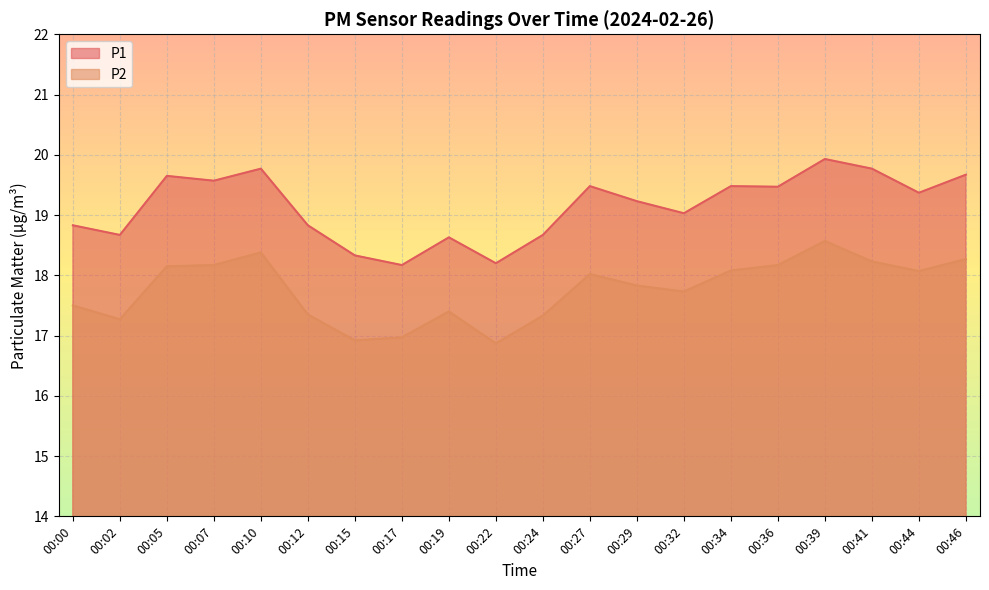

In P1, how many points are higher than both neighbors (excluding endpoints)?

6